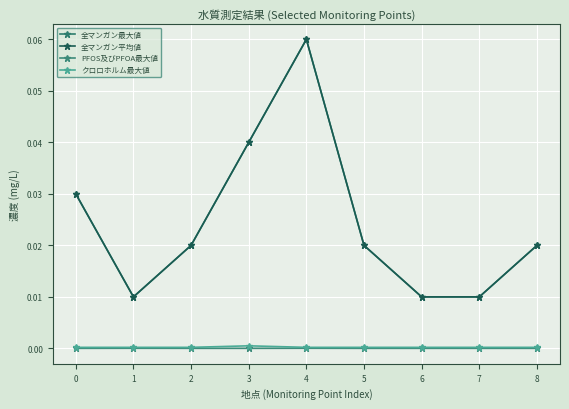

Reading left to right, list all the values displayed in this chart.

全マンガン最大値: 0=0.0	1=0.0	2=0.0	3=0.0	4=0.1	5=0.0	6=0.0	7=0.0	8=0.0
全マンガン平均値: 0=0.0	1=0.0	2=0.0	3=0.0	4=0.1	5=0.0	6=0.0	7=0.0	8=0.0
PFOS及びPFOA最大値: 0=0.0	1=0.0	2=0.0	3=0.0	4=0.0	5=0.0	6=0.0	7=0.0	8=0.0
クロロホルム最大値: 0=0.0	1=0.0	2=0.0	3=0.0	4=0.0	5=0.0	6=0.0	7=0.0	8=0.0